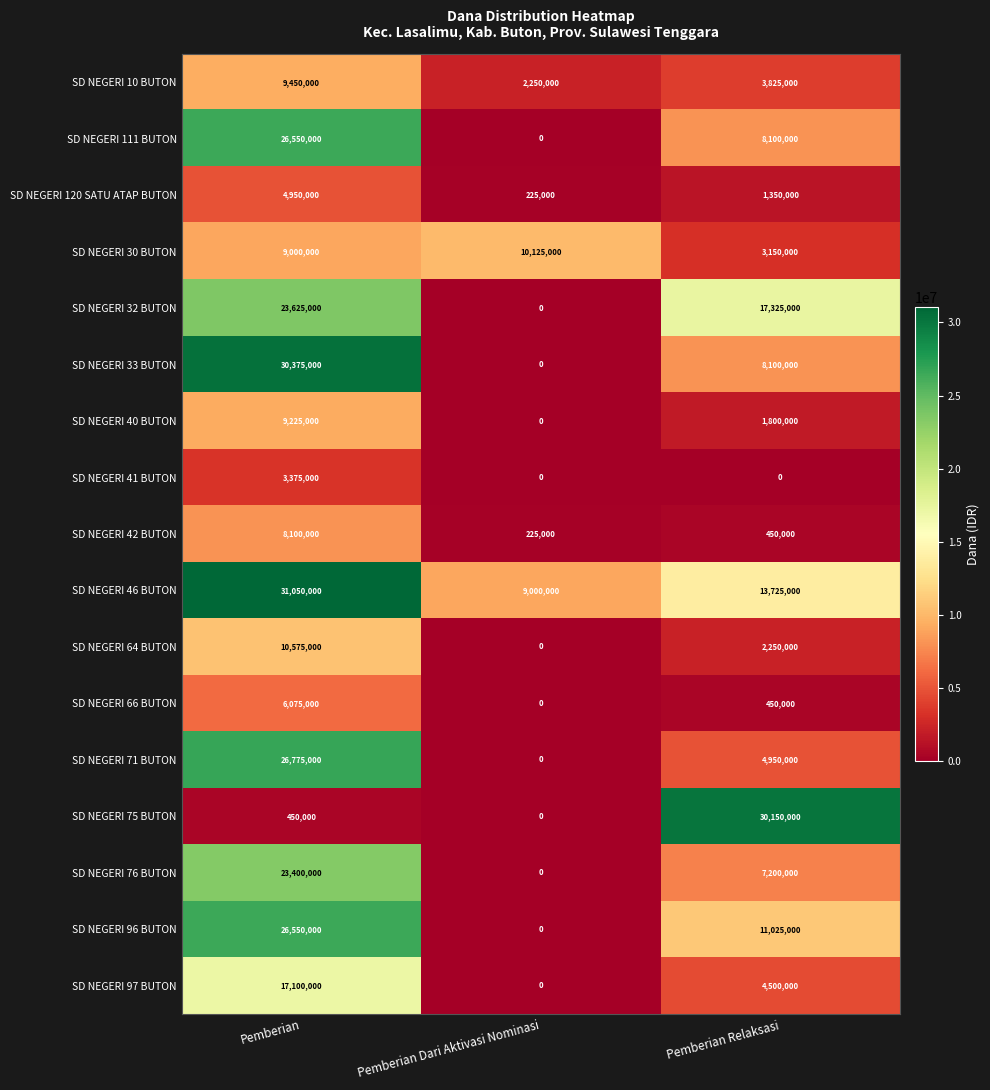

Which series has the widest spread of values?

SD NEGERI 33 BUTON